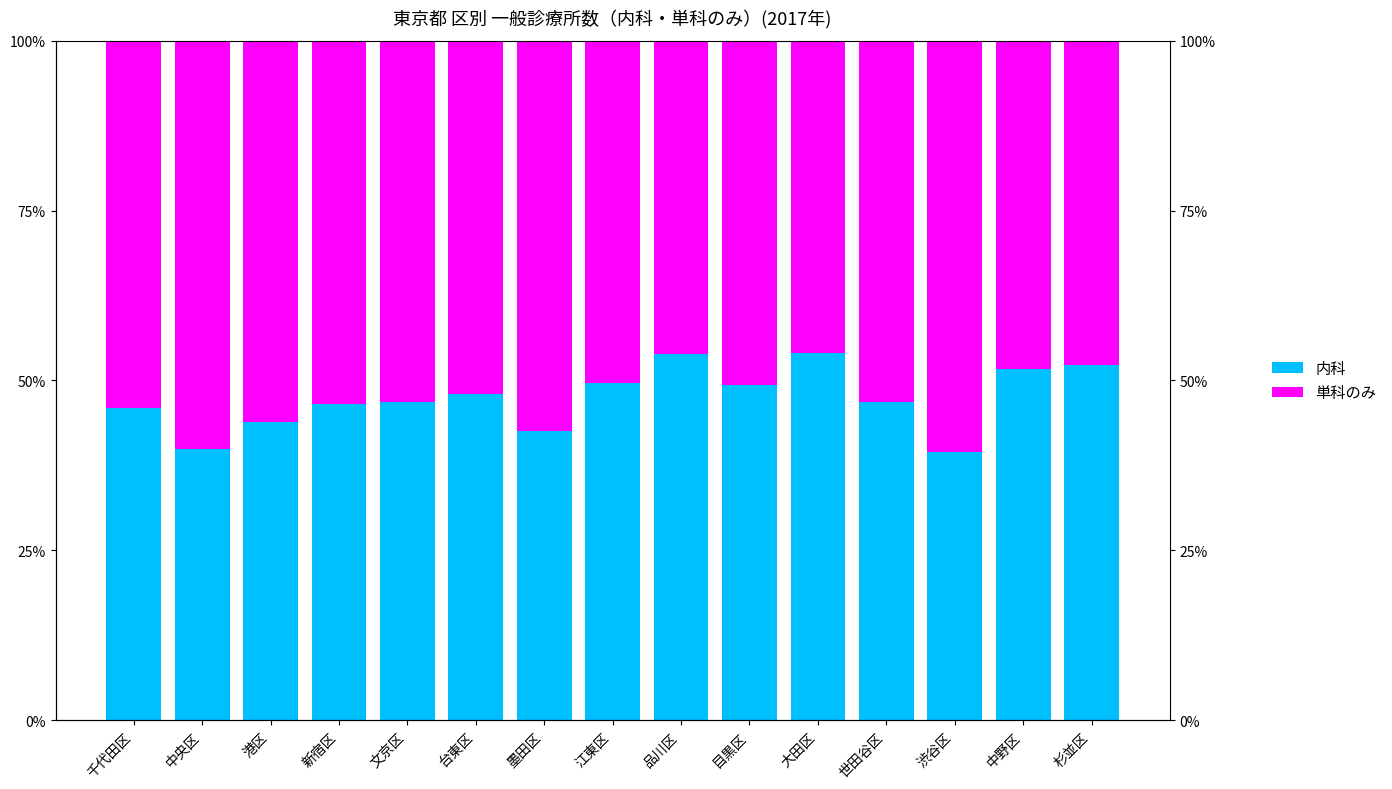

What position from the right is 台東区?

10